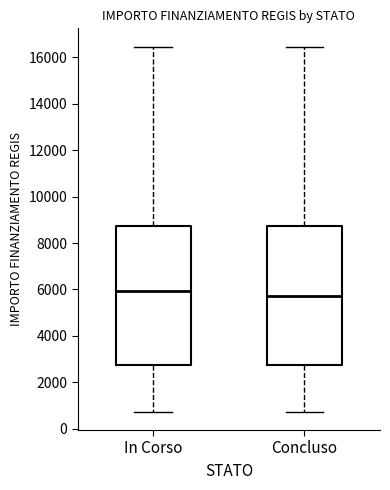

Reading left to right, read every box against the y-axis: the position of its median line, the range the box covers, and the ends of its whiskers. The values are not printed on the chart, so give them approximately, as read against the axis.

In Corso: median 6000, box 2800 to 8800, whiskers 800 to 16400
Concluso: median 5800, box 2800 to 8800, whiskers 800 to 16400